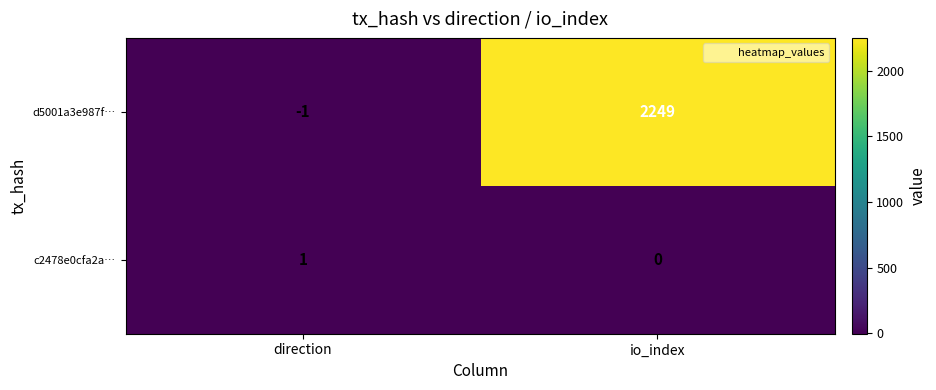

How many series are shown in this chart?

2